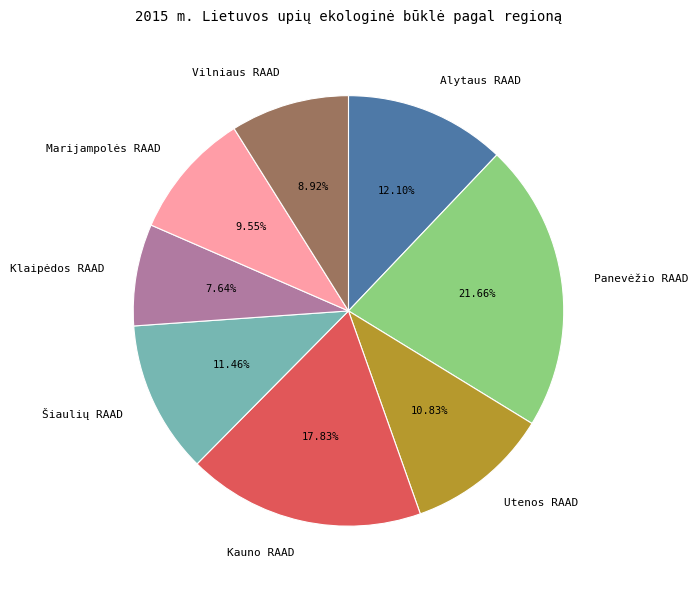

How many segments does this pie chart have?

8